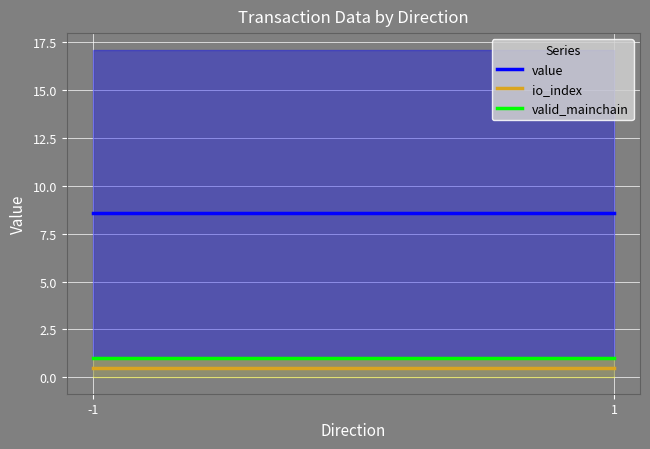

What is the minimum value for value?

8.6